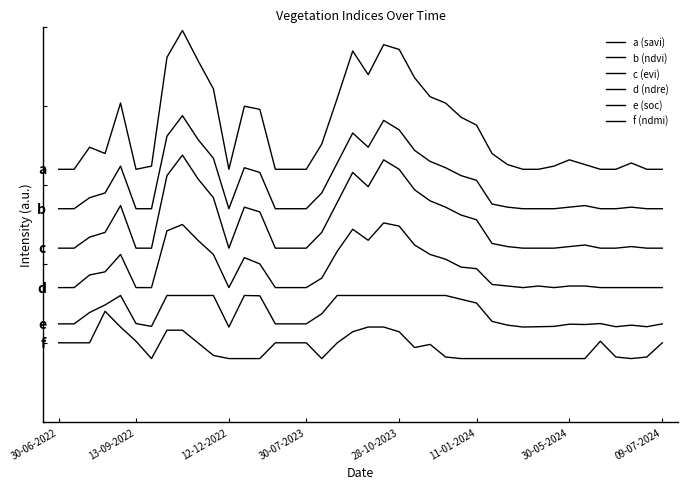

Is this an area chart (filled region under the line)?

No